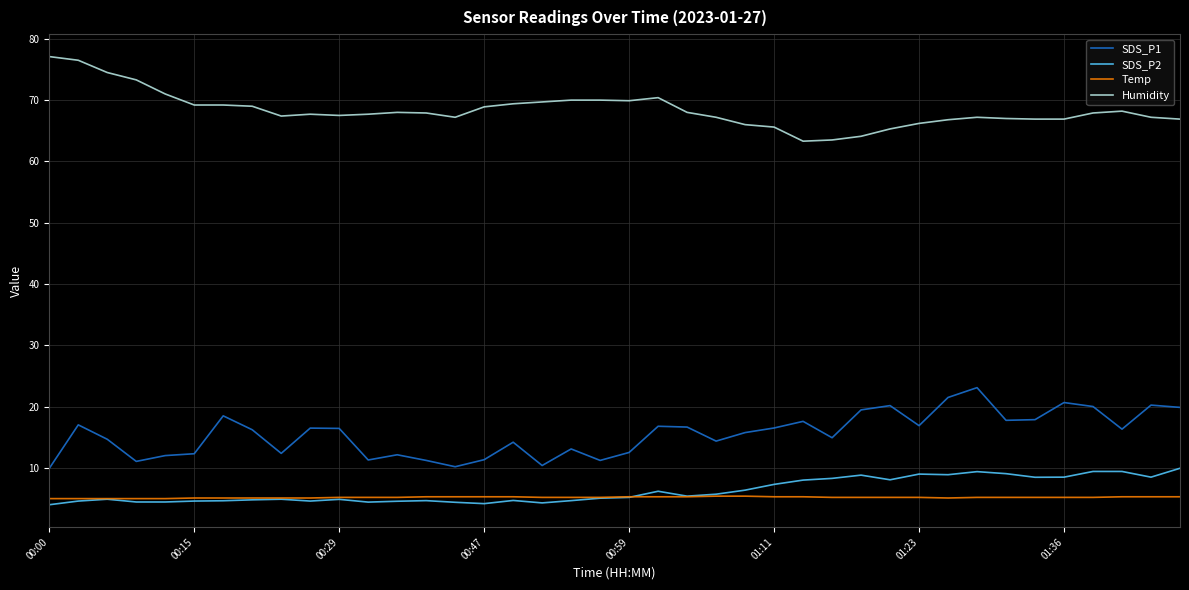

Rank the series by their maximum value, from lowest to highest.

Temp, SDS_P2, SDS_P1, Humidity